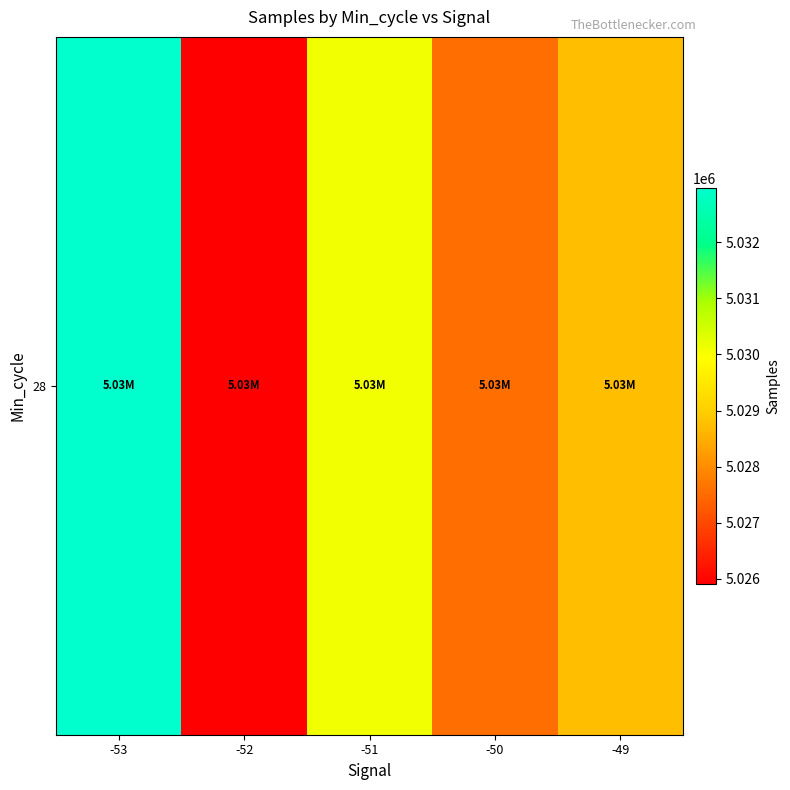

What is the ratio of the value at -51 to the value at -52?

1.0